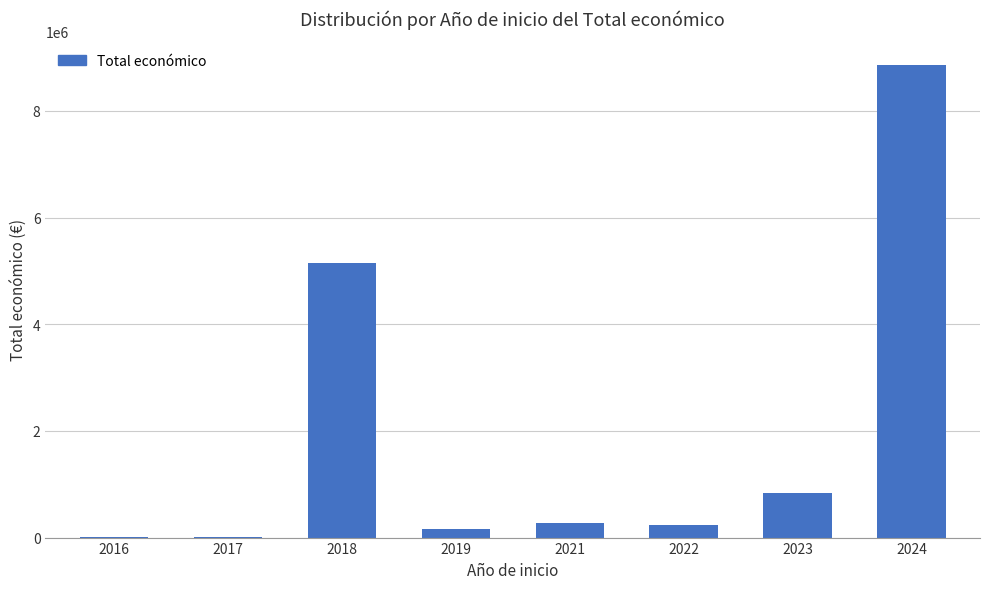

The value at 2023 is 1173980. True or false?

False